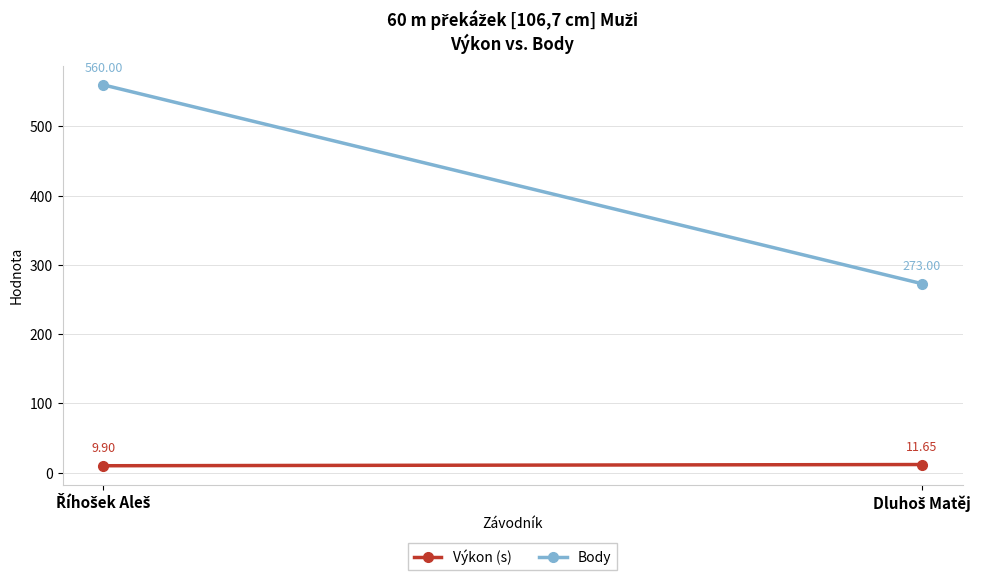

What is the label of the 2nd point from the left?

Dluhoš Matěj